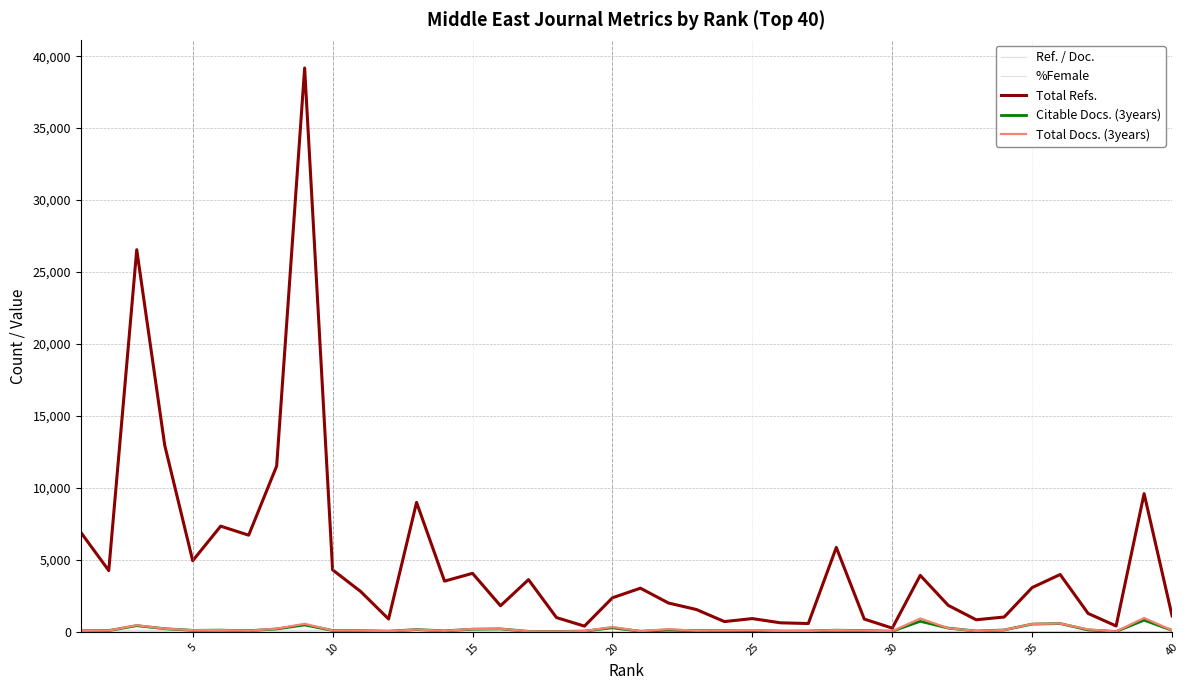

Does the chart display data point markers on the line(s)?

No